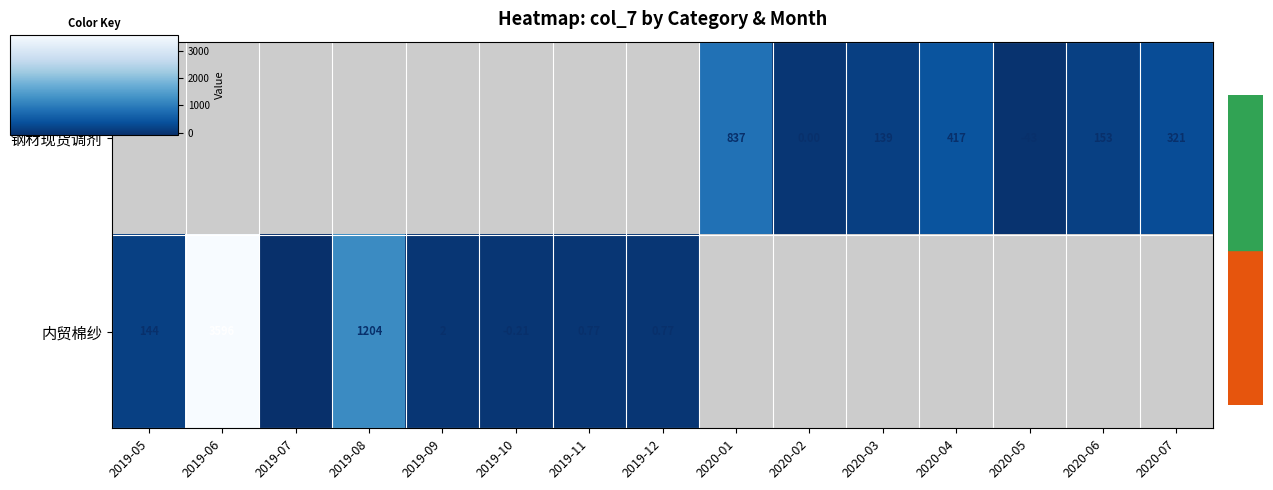

True or false: 内贸棉纱 has a value of -0.2 at 2019-10.

True